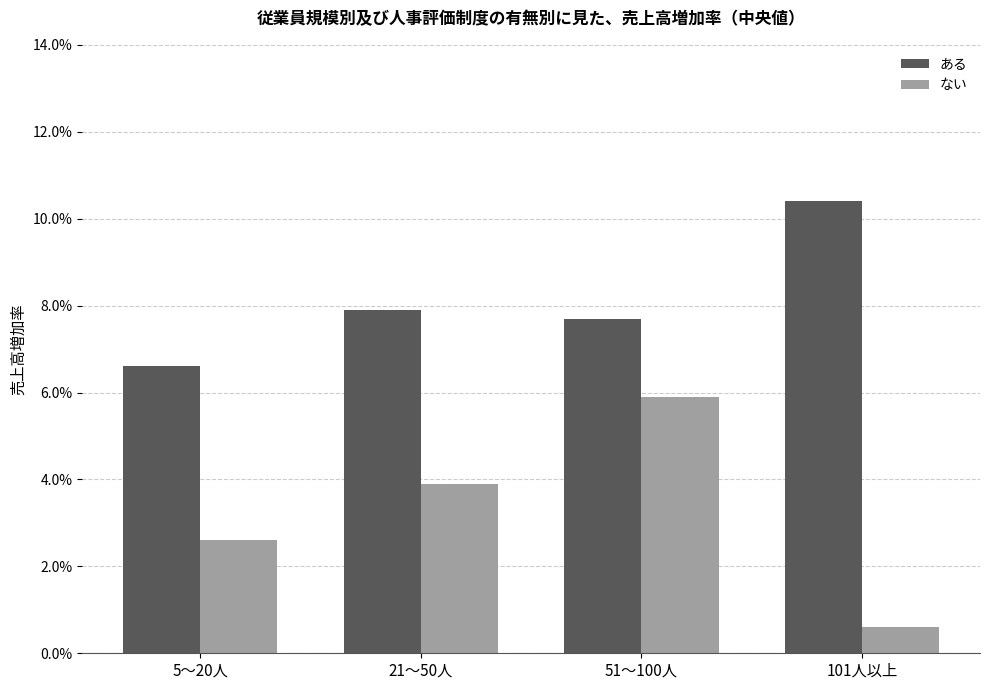

Reading left to right, extract all data points from this chart.

ある: 5〜20人=0.1	21〜50人=0.1	51〜100人=0.1	101人以上=0.1
ない: 5〜20人=0.0	21〜50人=0.0	51〜100人=0.1	101人以上=0.0